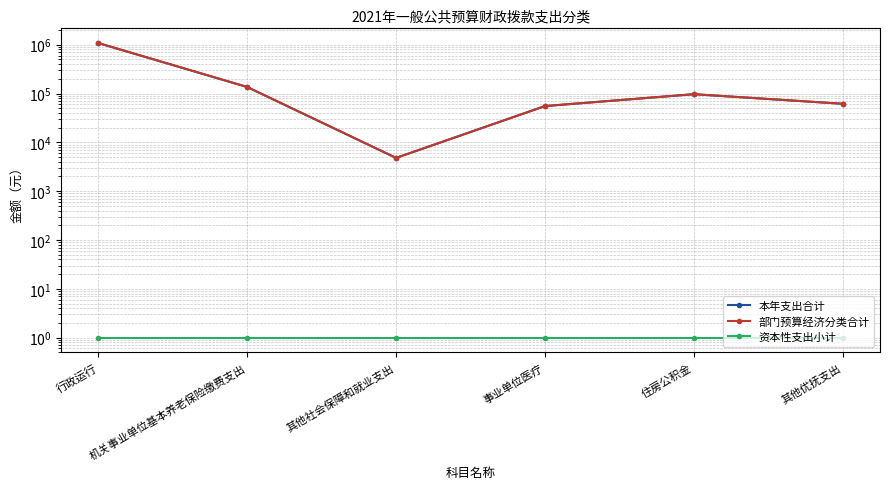

What are all the series names shown in the legend?

本年支出合计, 部门预算经济分类合计, 资本性支出小计